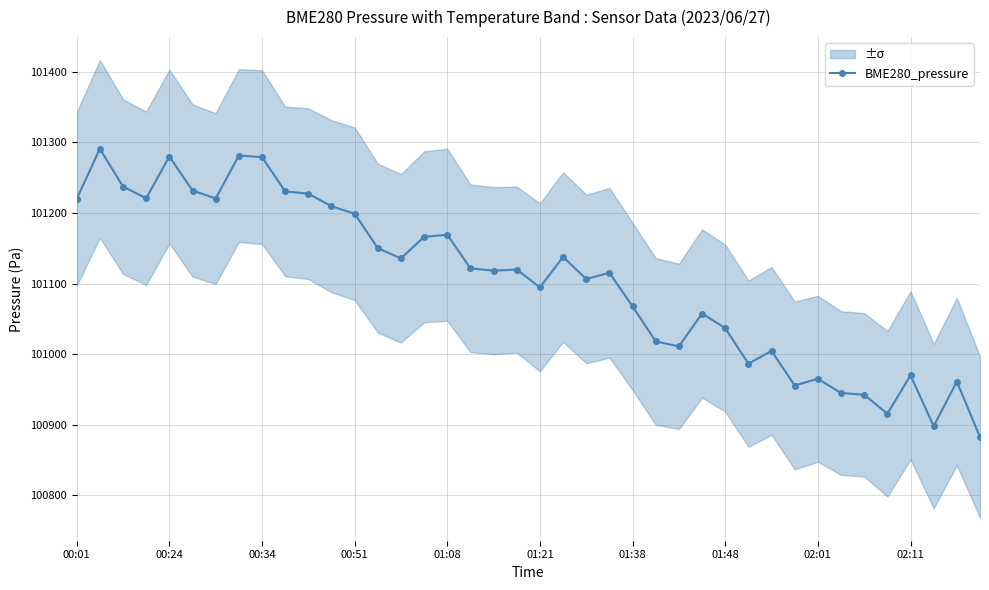

Where does the data first go above 101119?

00:01